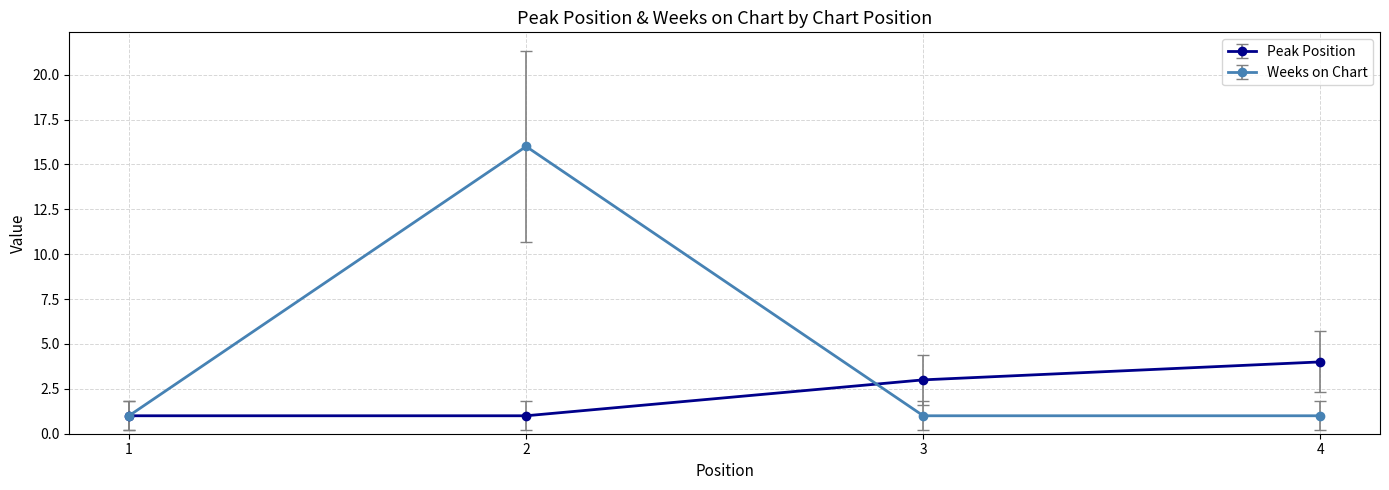

How many distinct data groups are displayed?

2